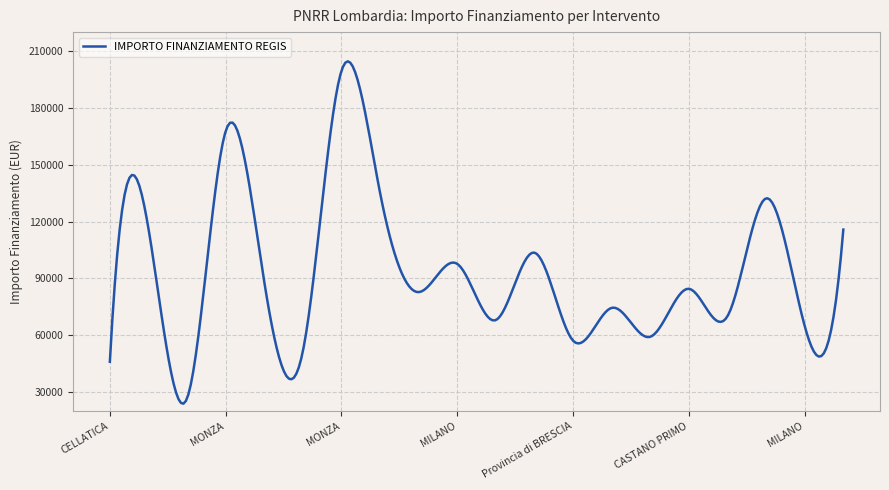

Does the chart display data point markers on the line(s)?

No